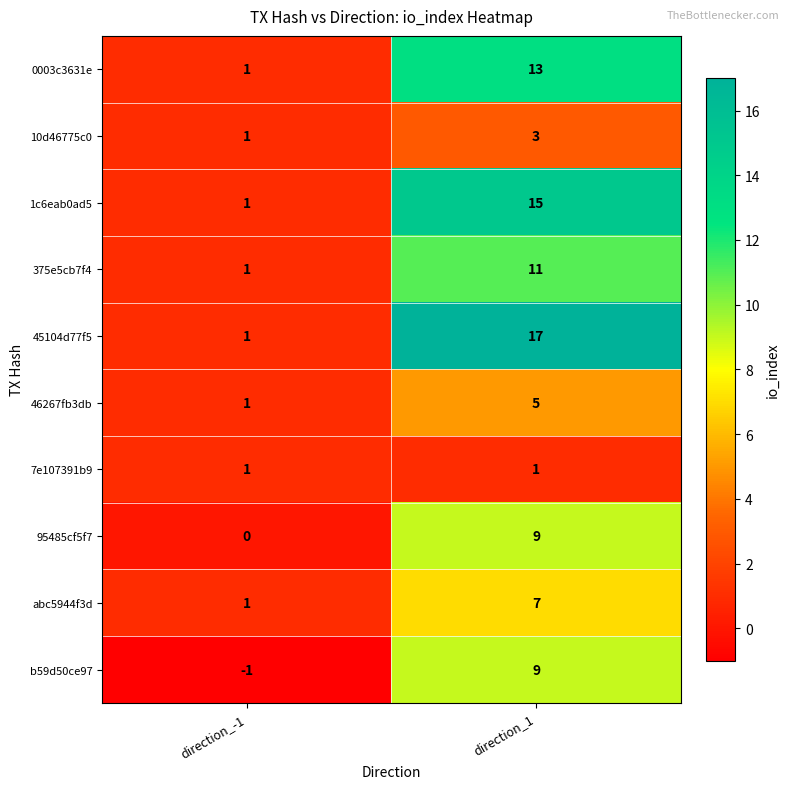

List the labels in order of abc5944f3d value, smallest first.

direction_-1, direction_1